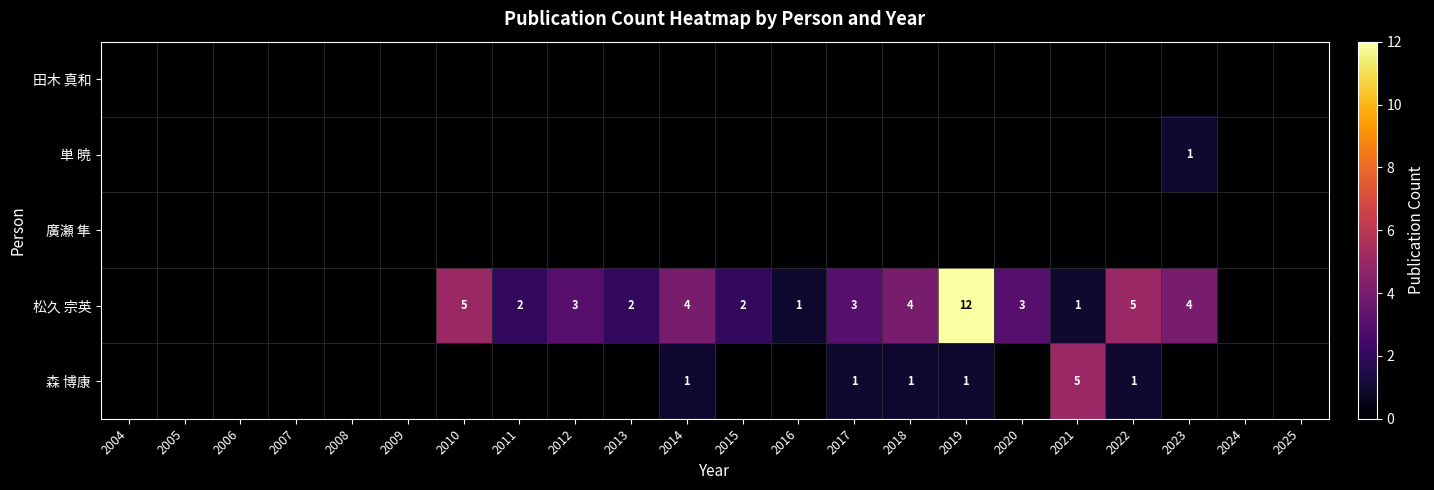

Is it true that 松久 宗英 equals 2 at 2017?

False